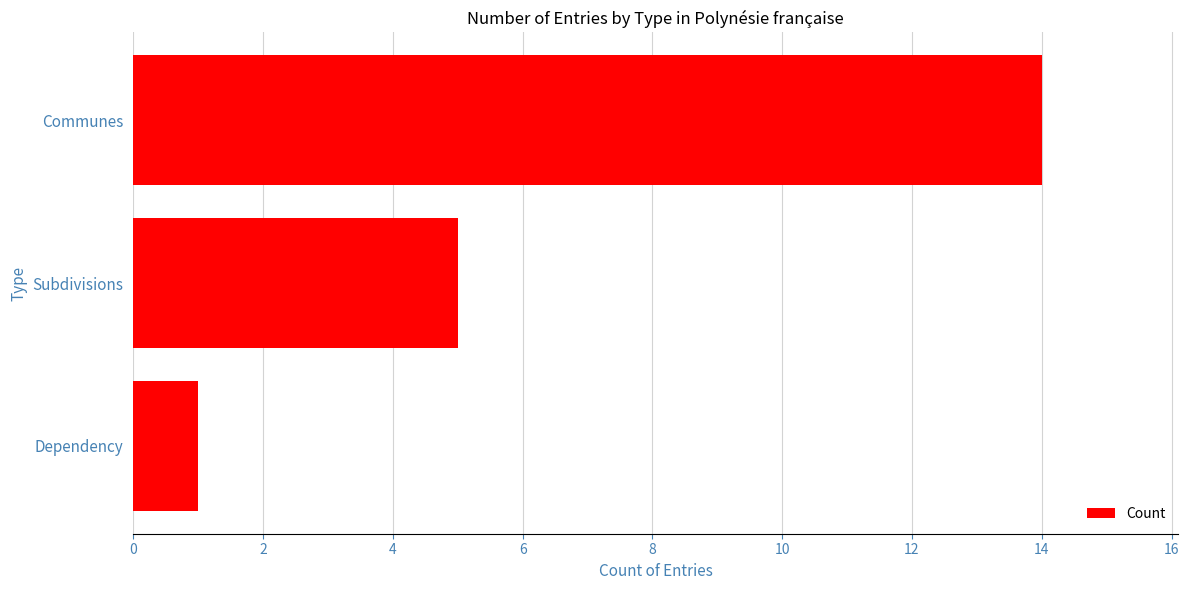

Where is the data nearest to the value 7?

Subdivisions